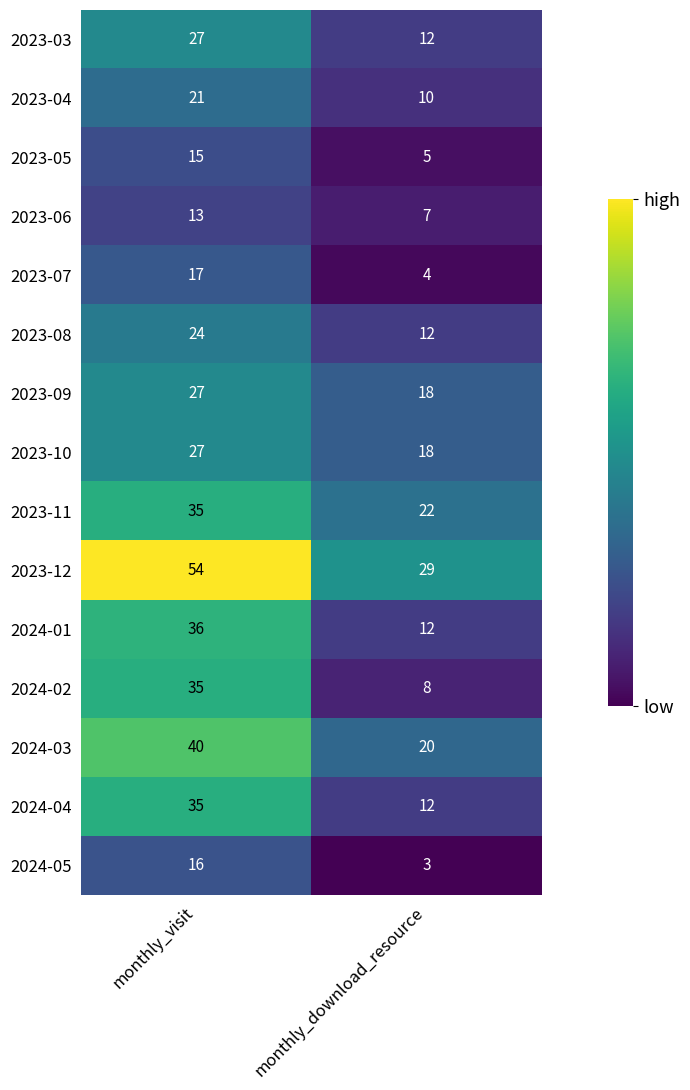

Rank the categories by 2023-03 value from highest to lowest.

monthly_visit, monthly_download_resource